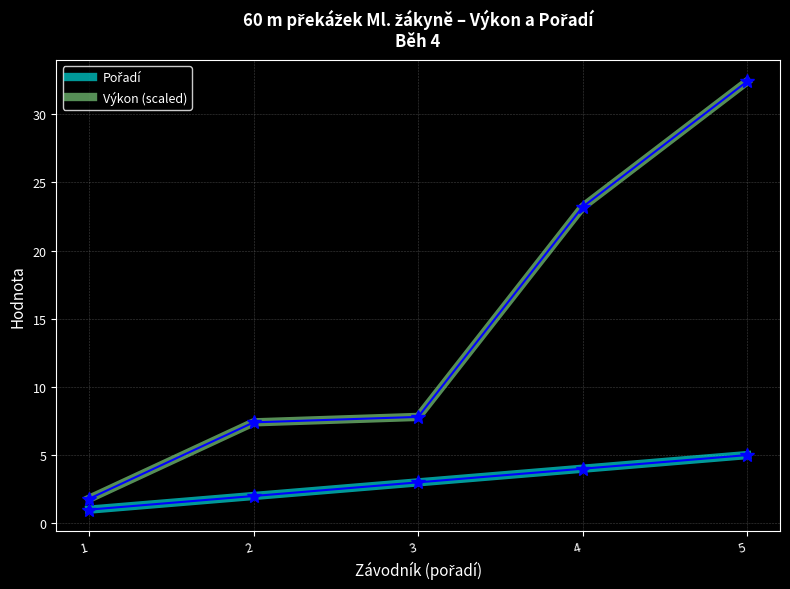

True or false: Výkon (scaled) has more than 0 points higher than both neighbors.

False